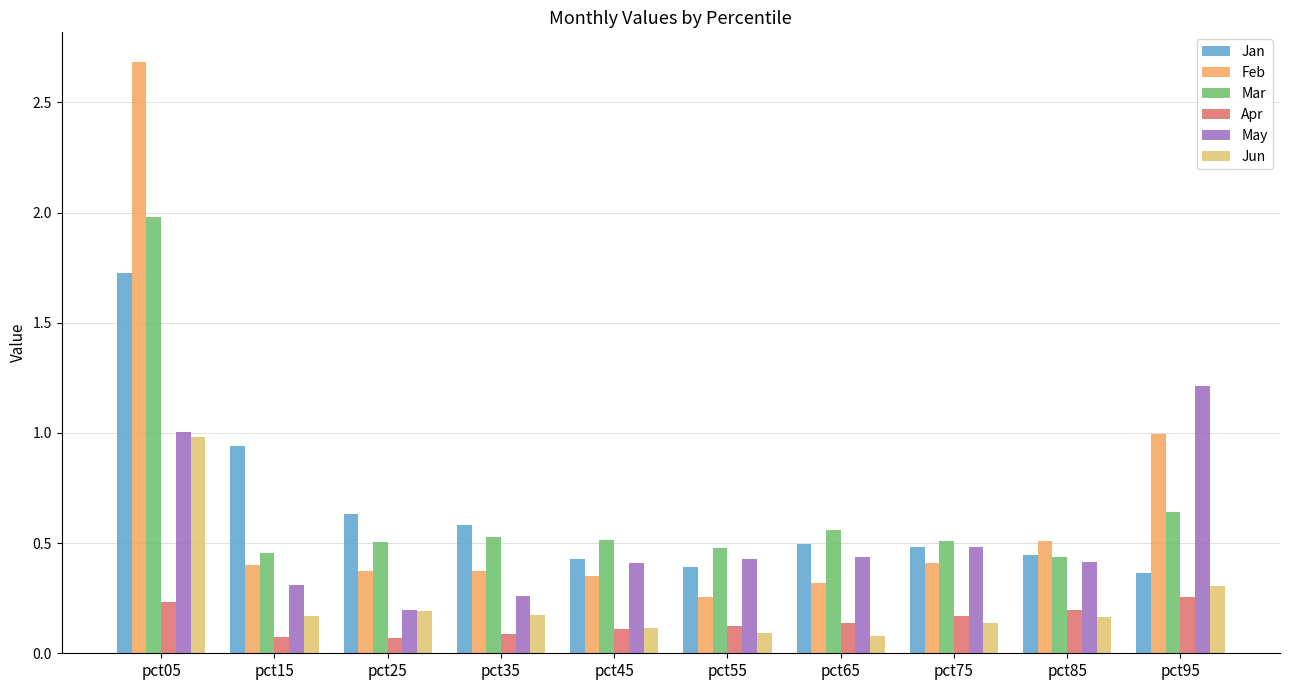

What is the total value across all series at pct65?

2.0